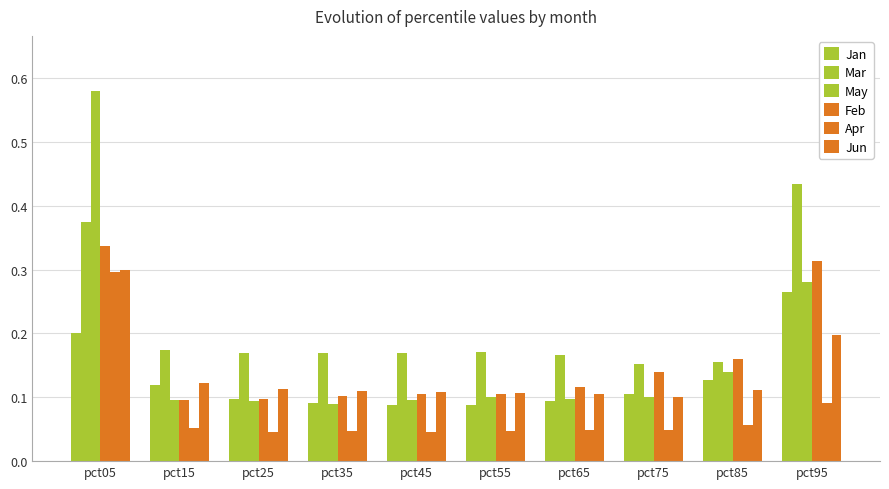

True or false: Jan has a value of 0.1 at pct75.

True